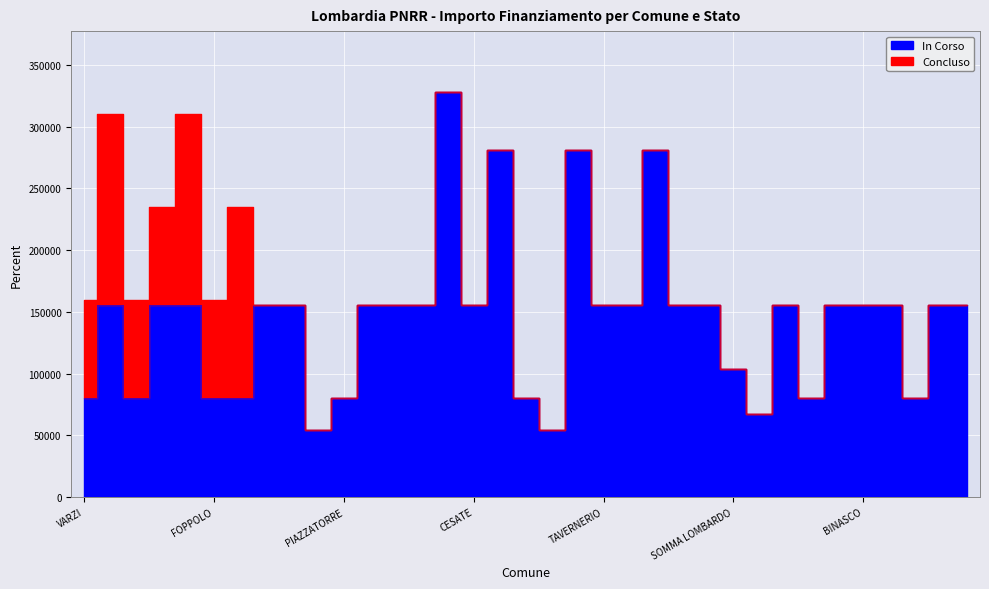

What is the difference between the values at VEDANO OLONA and VARZI?

75312